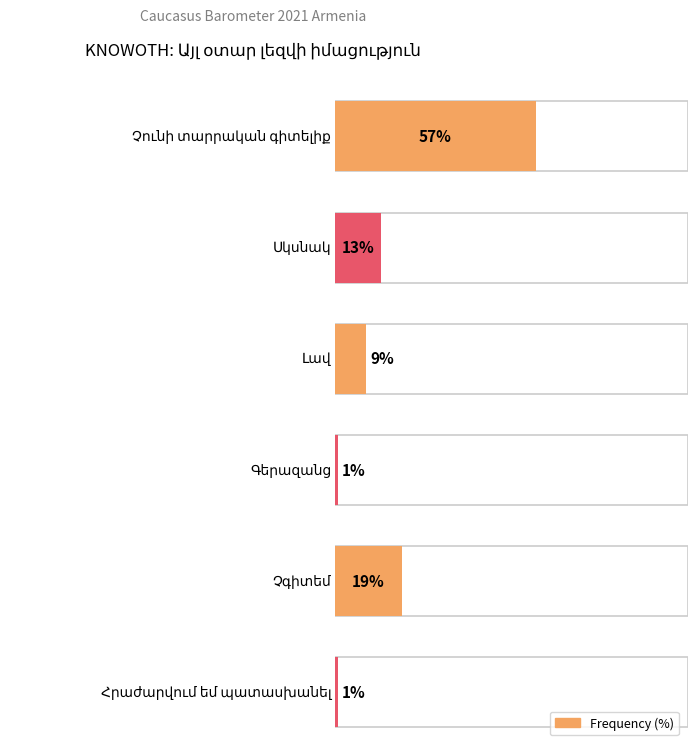

What is the smallest value displayed?

1